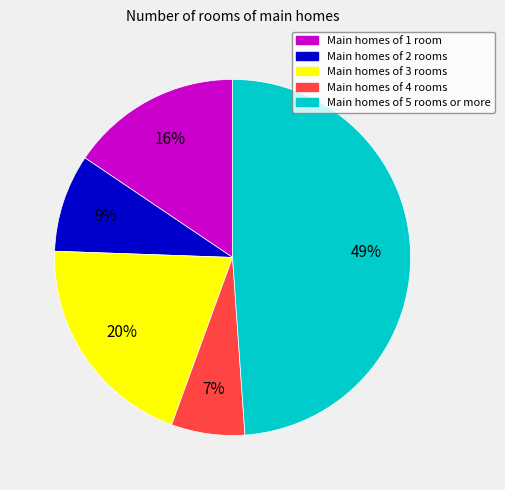

Does any single category account for the majority?

No